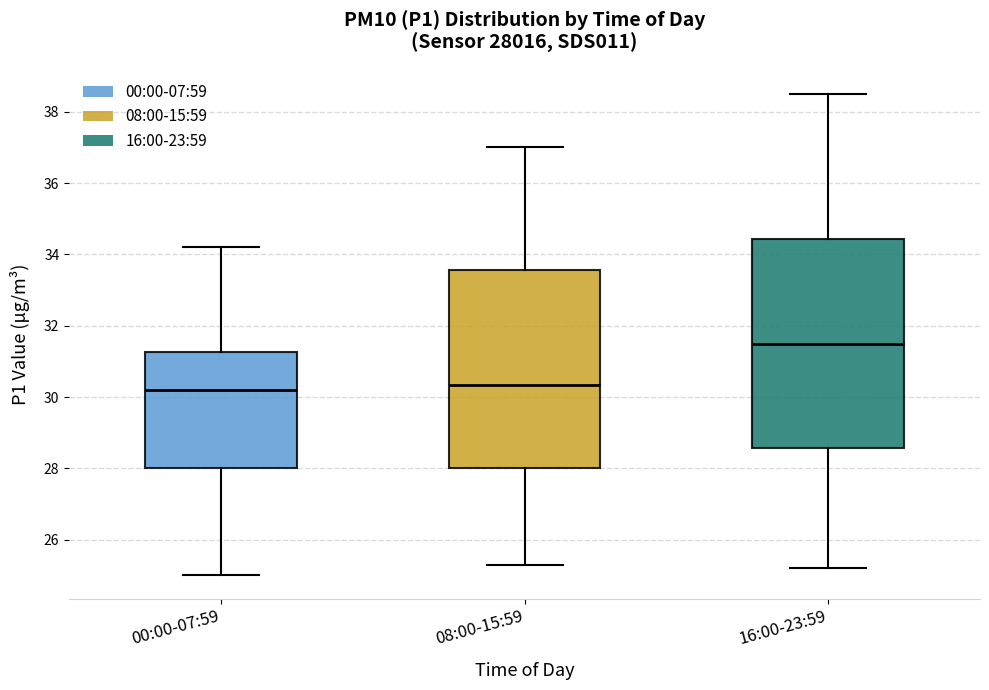

Which box's median line is the highest?

16:00-23:59